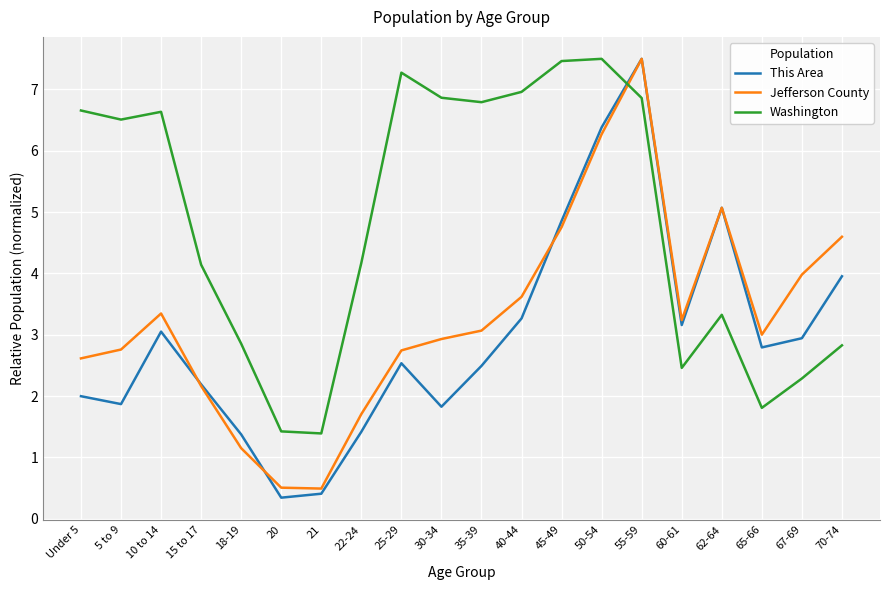

At which category is the sum across all series the highest?

55-59